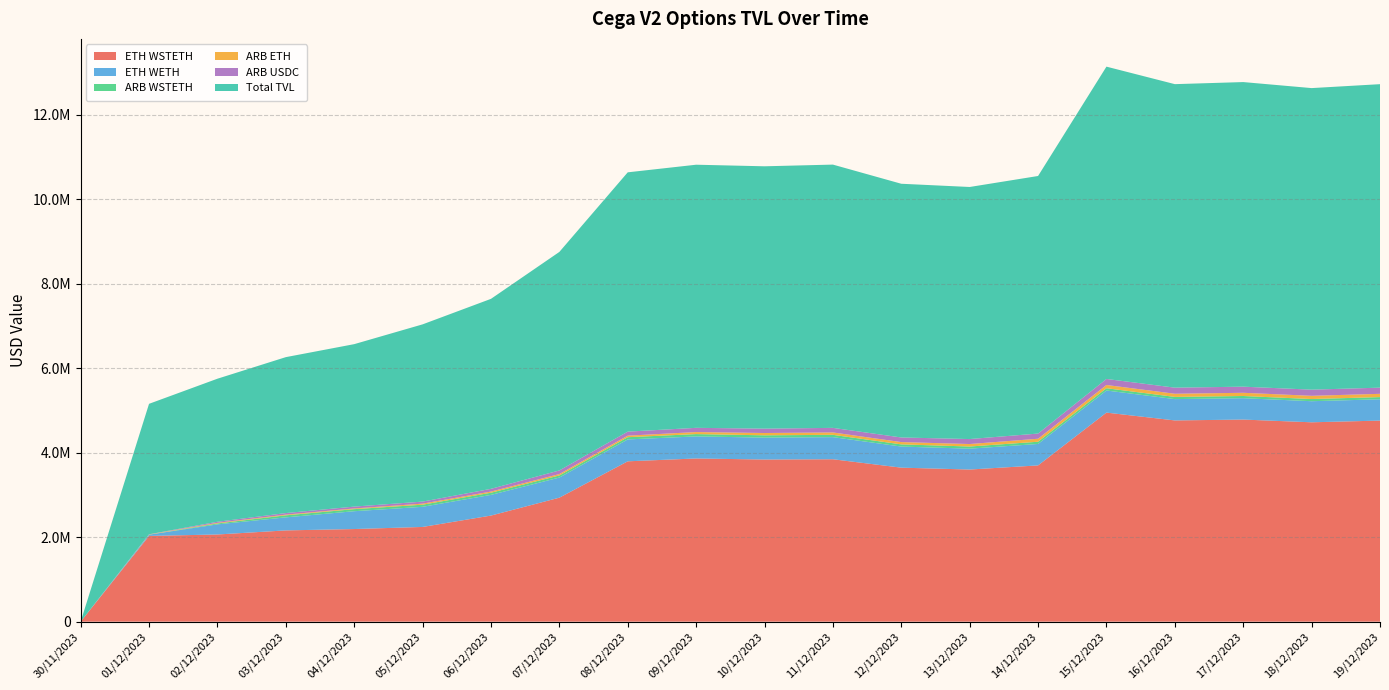

Reading right to left, transcribe all the data shown in this chart.

ETH WSTETH: 19/12/2023=4760313.4	18/12/2023=4720054.4	17/12/2023=4784644.4	16/12/2023=4764252.1	15/12/2023=4949366.1	14/12/2023=3699205.5	13/12/2023=3601745.3	12/12/2023=3645936.8	11/12/2023=3845113.7	10/12/2023=3838464.3	09/12/2023=3863768.3	08/12/2023=3796265.8	07/12/2023=2935322.1	06/12/2023=2511810.6	05/12/2023=2242401.2	04/12/2023=2192884.4	03/12/2023=2160617.9	02/12/2023=2063948.3	01/12/2023=2029729.0	30/11/2023=27.8
ETH WETH: 19/12/2023=504492.1	18/12/2023=499050.1	17/12/2023=505572.7	16/12/2023=504825.9	15/12/2023=523029.6	14/12/2023=507973.1	13/12/2023=493715.6	12/12/2023=499426.8	11/12/2023=523448.7	10/12/2023=518704.6	09/12/2023=522042.1	08/12/2023=518180.2	07/12/2023=476418.8	06/12/2023=489500.8	05/12/2023=476819.5	04/12/2023=421919.9	03/12/2023=308701.7	02/12/2023=239451.0	01/12/2023=30049.5	30/11/2023=2.0
ARB WSTETH: 19/12/2023=51919.0	18/12/2023=51479.9	17/12/2023=52184.4	16/12/2023=51840.9	15/12/2023=54043.8	14/12/2023=52558.5	13/12/2023=51150.7	12/12/2023=51792.1	11/12/2023=54618.3	10/12/2023=54540.3	09/12/2023=54917.3	08/12/2023=52871.1	07/12/2023=49989.8	06/12/2023=51343.7	05/12/2023=50133.4	04/12/2023=49026.4	03/12/2023=48446.2	02/12/2023=21518.4	01/12/2023=473.7	30/11/2023=18.9
ARB ETH: 19/12/2023=77314.1	18/12/2023=76304.9	17/12/2023=76079.1	16/12/2023=74984.4	15/12/2023=76787.3	14/12/2023=70906.9	13/12/2023=58760.8	12/12/2023=54487.7	11/12/2023=56569.8	10/12/2023=54589.9	09/12/2023=48277.4	08/12/2023=36364.2	07/12/2023=32713.6	06/12/2023=27635.0	05/12/2023=24811.8	04/12/2023=16524.4	03/12/2023=16164.5	02/12/2023=14896.6	01/12/2023=5690.5	30/11/2023=110.0
ARB USDC: 19/12/2023=145945.0	18/12/2023=145878.0	17/12/2023=144761.7	16/12/2023=144093.2	15/12/2023=142670.7	14/12/2023=122651.4	13/12/2023=117856.2	12/12/2023=109083.9	11/12/2023=108228.9	10/12/2023=103475.2	09/12/2023=99899.4	08/12/2023=95292.4	07/12/2023=85800.5	06/12/2023=64332.6	05/12/2023=48361.5	04/12/2023=43668.4	03/12/2023=36980.9	02/12/2023=25610.8	01/12/2023=2242.5	30/11/2023=10.0
Total TVL: 19/12/2023=7184997.3	18/12/2023=7139228.3	17/12/2023=7211349.8	16/12/2023=7185413.5	15/12/2023=7394004.7	14/12/2023=6097837.8	13/12/2023=5967678.0	12/12/2023=6006474.3	11/12/2023=6232724.5	10/12/2023=6210856.2	09/12/2023=6229090.9	08/12/2023=6138811.1	07/12/2023=5173162.1	06/12/2023=4497875.3	05/12/2023=4195779.9	04/12/2023=3845952.3	03/12/2023=3691562.4	02/12/2023=3386233.1	01/12/2023=3089022.4	30/11/2023=173.7